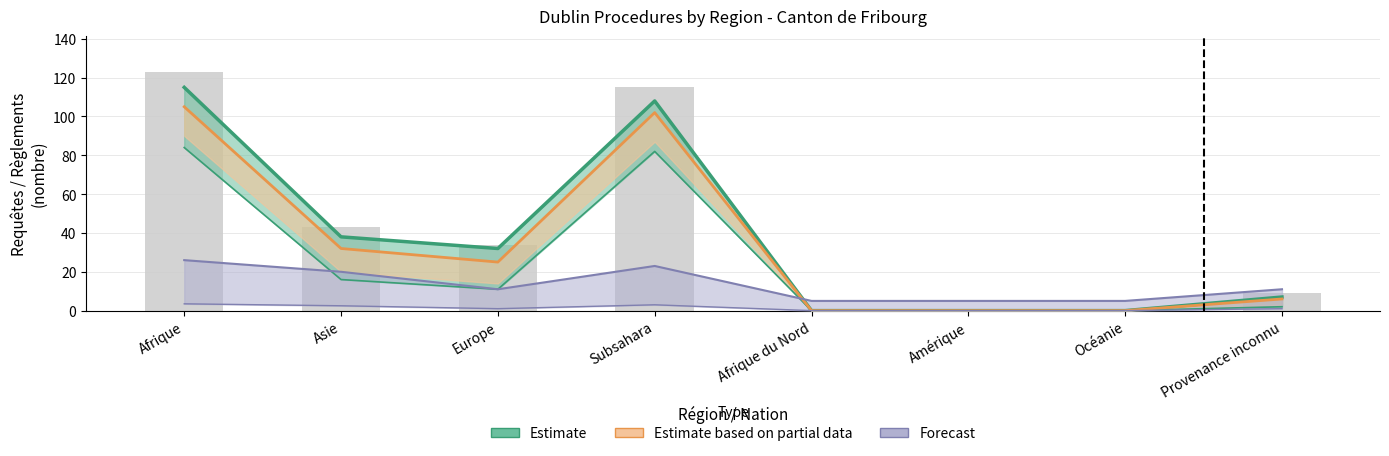

What is the label of the 4th bar from the left?

Subsahara